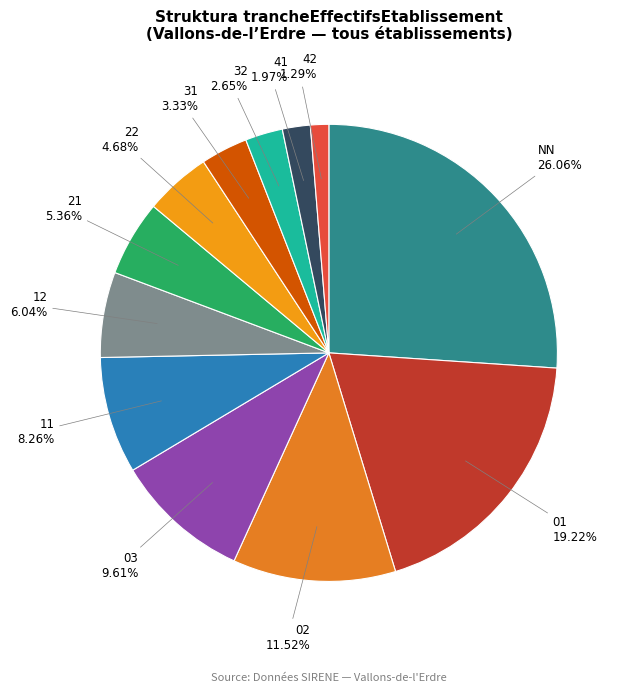

Is there a majority slice in this chart?

No